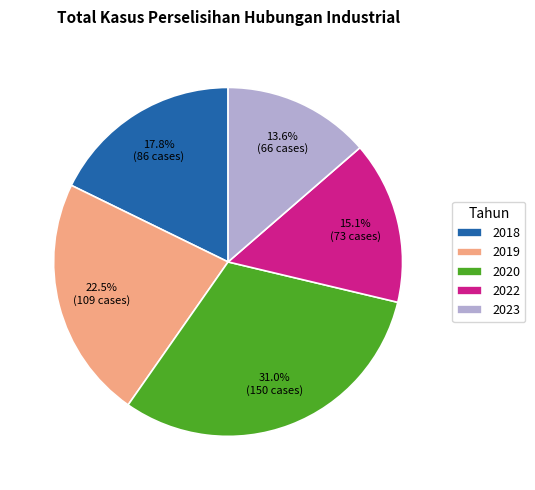

To the nearest percent, what portion does 2022 represent?

15%